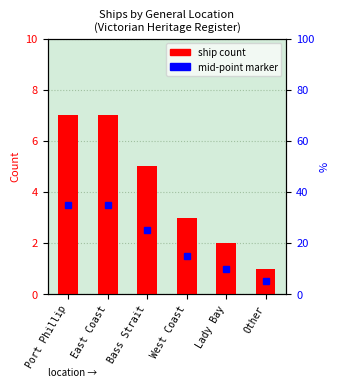

What is the difference between the maximum and minimum values?

6